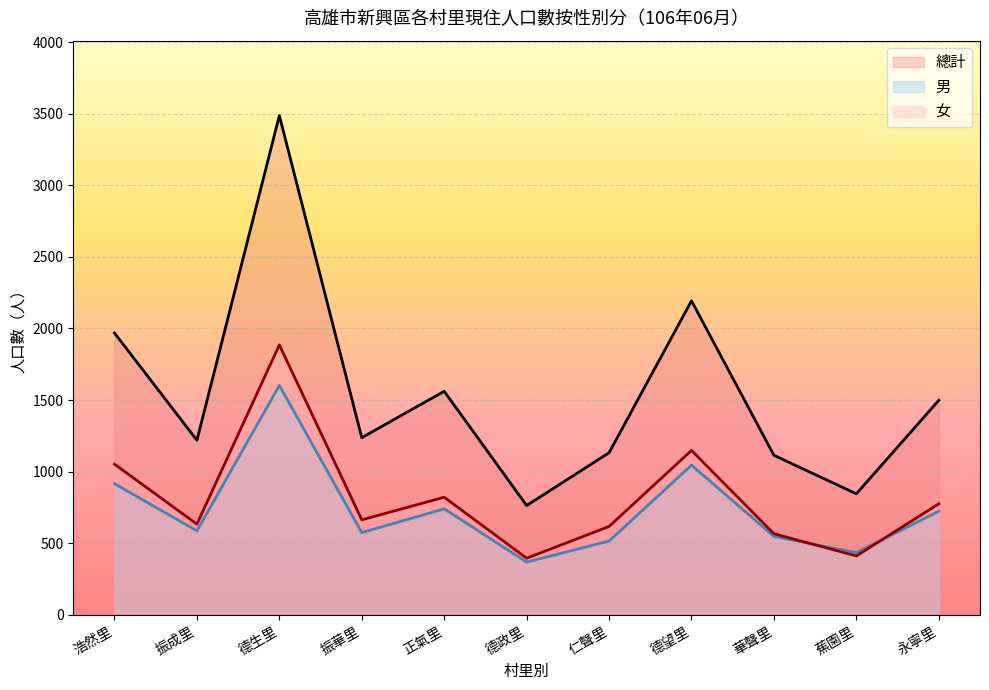

What is the label of the 1st point from the left?

浩然里